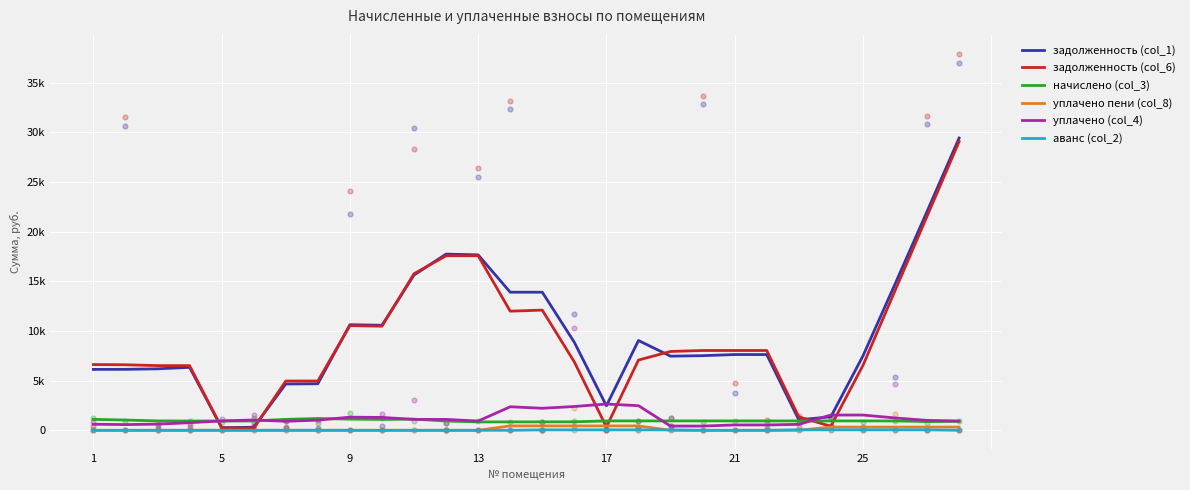

Which series has the largest Y range (max minus min)?

задолженность (col_1)